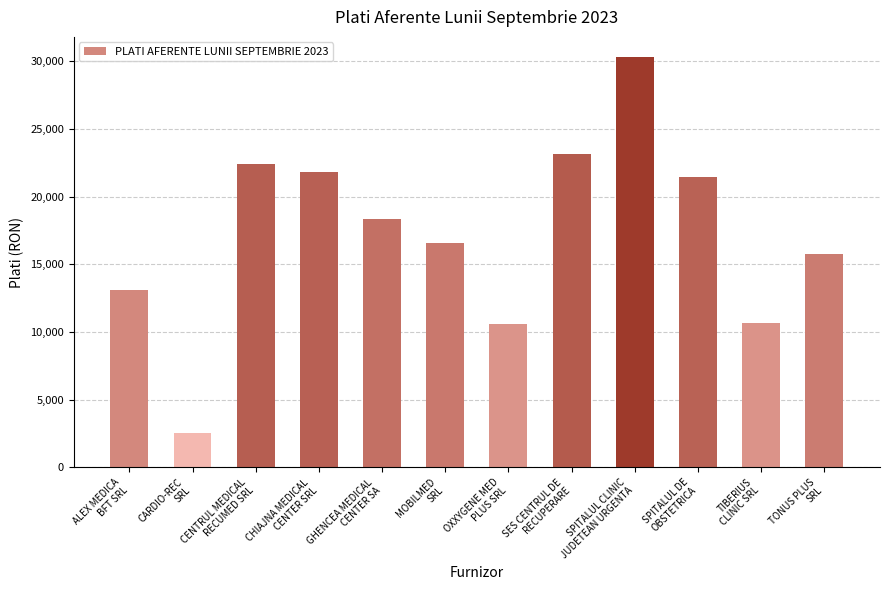

What is the label of the 5th bar from the left?

GHENCEA MEDICAL
CENTER SA